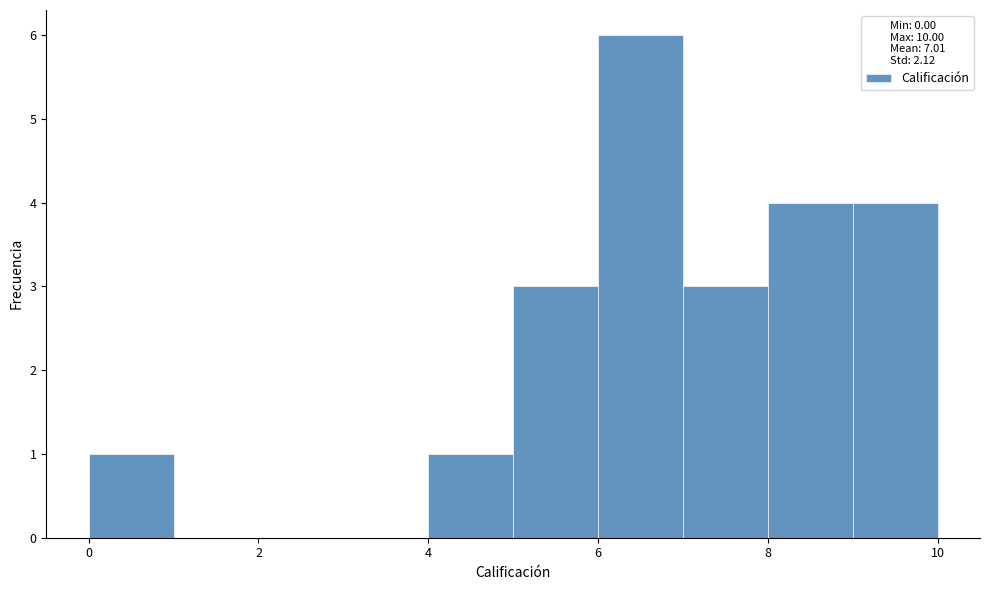

How tall is the bar that spans 8 to 9 on the x-axis? The values are not printed on the chart, so give them approximately, as read against the axis.

4